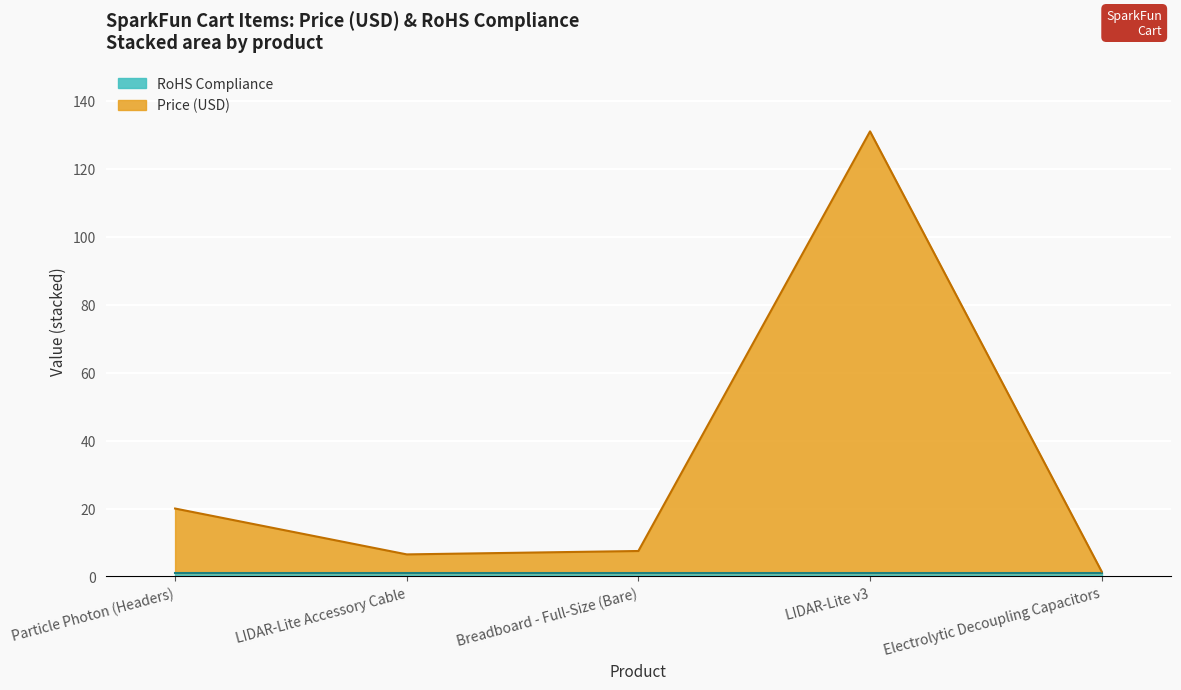

What position from the right is LIDAR-Lite Accessory Cable?

4